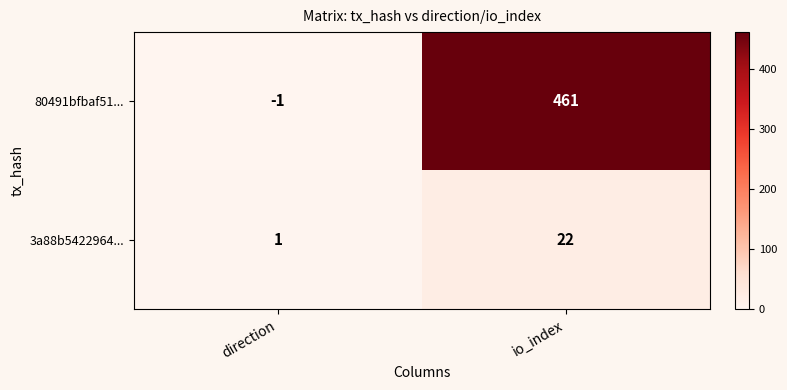

The 80491bfbaf51... series shows 461 at io_index. True or false?

True